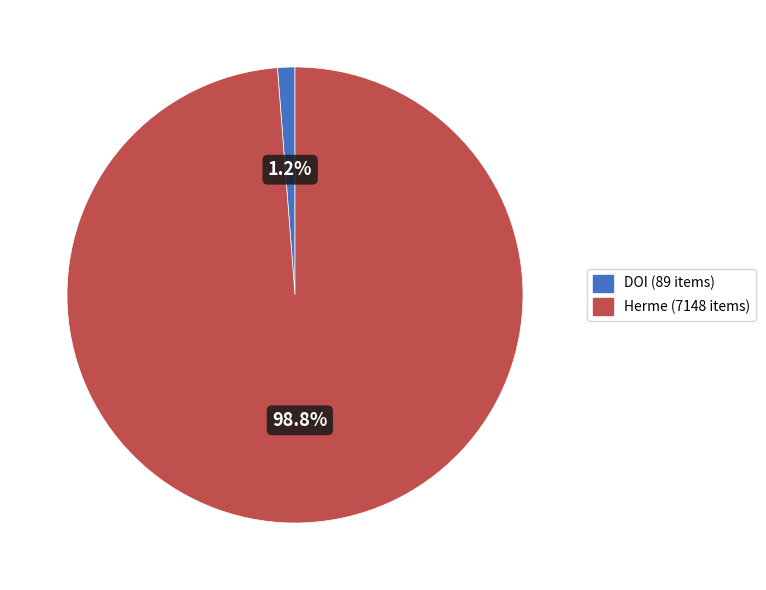

Rank the categories by value from highest to lowest.

Herme, DOI